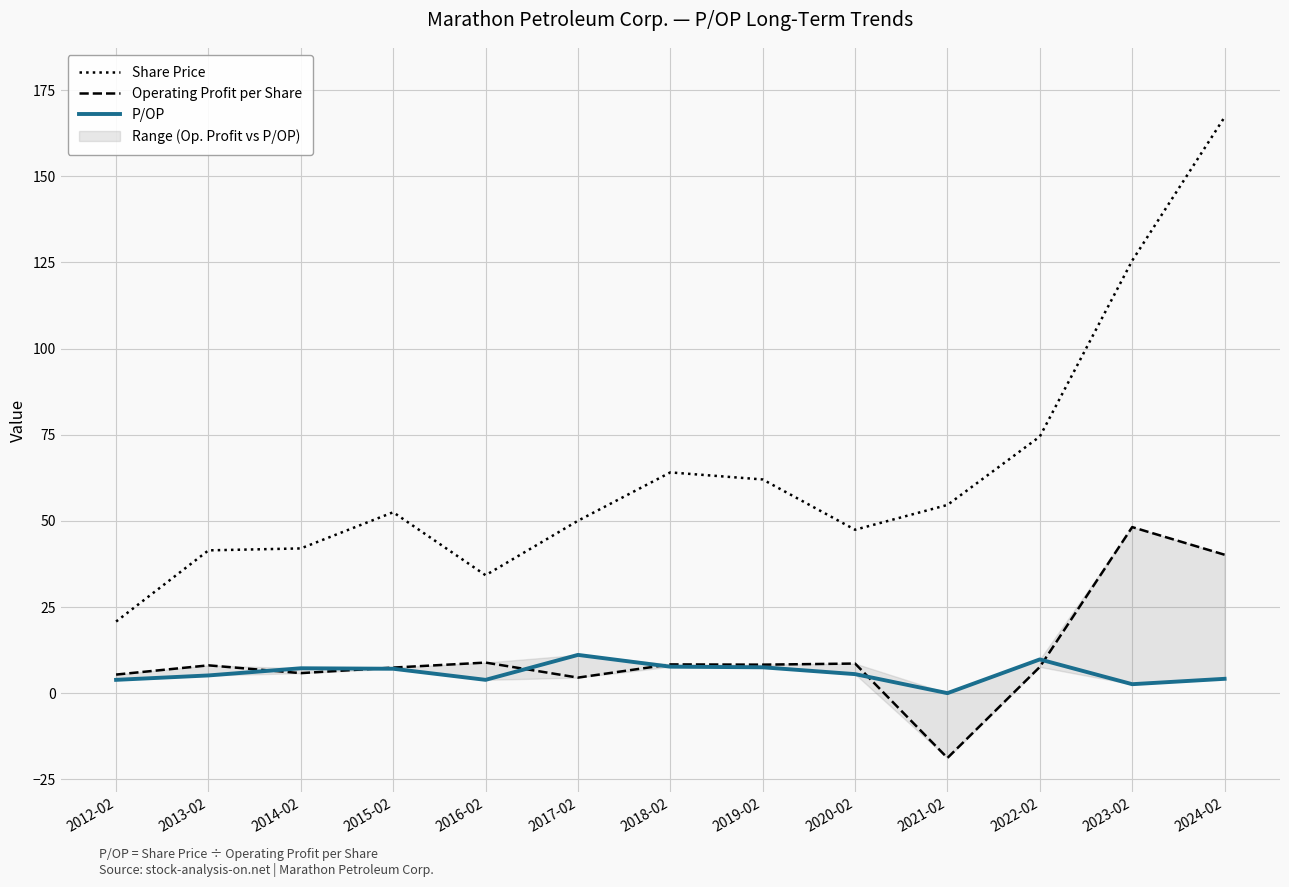

Reading right to left, transcribe all the data shown in this chart.

Share Price: 167.2	125.5	74.5	54.6	47.4	62.0	64.1	50.0	34.2	52.5	42.0	41.4	20.8
Operating Profit per Share: 40.2	48.2	7.6	-18.8	8.6	8.3	8.3	4.5	8.9	7.4	5.8	8.1	5.4
P/OP: 4.2	2.6	9.8	0.0	5.5	7.5	7.7	11.1	3.9	7.1	7.2	5.1	3.9